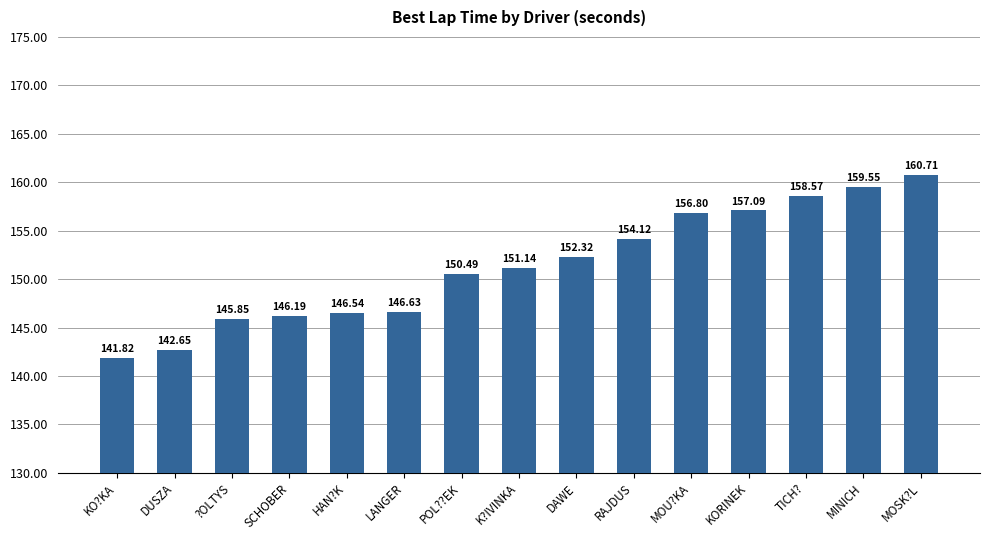

Approximately how many times larger is the value at LANGER compared to MOU?KA?

0.9